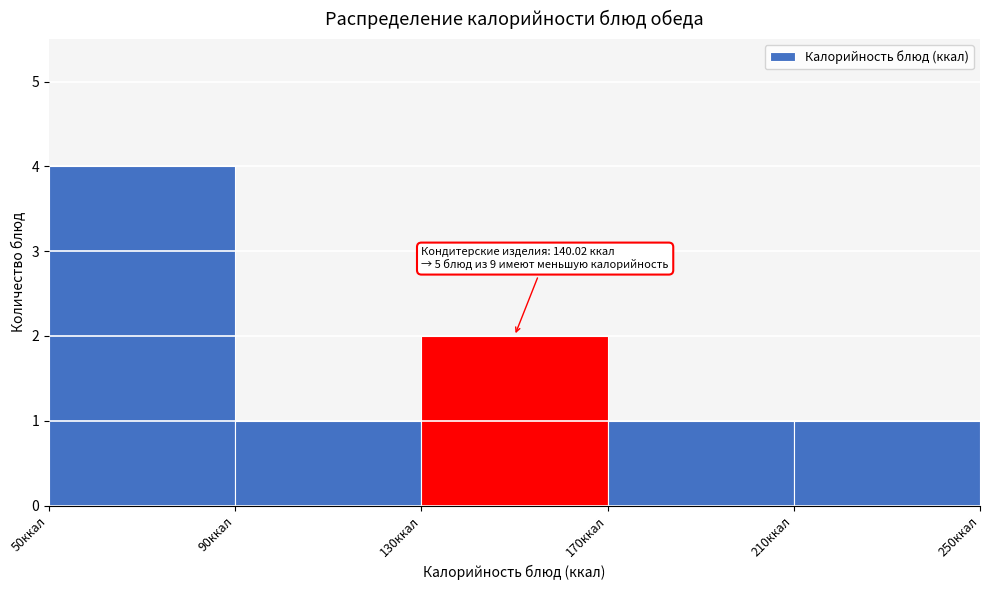

Which range on the x-axis has the tallest bar?

50 to 90